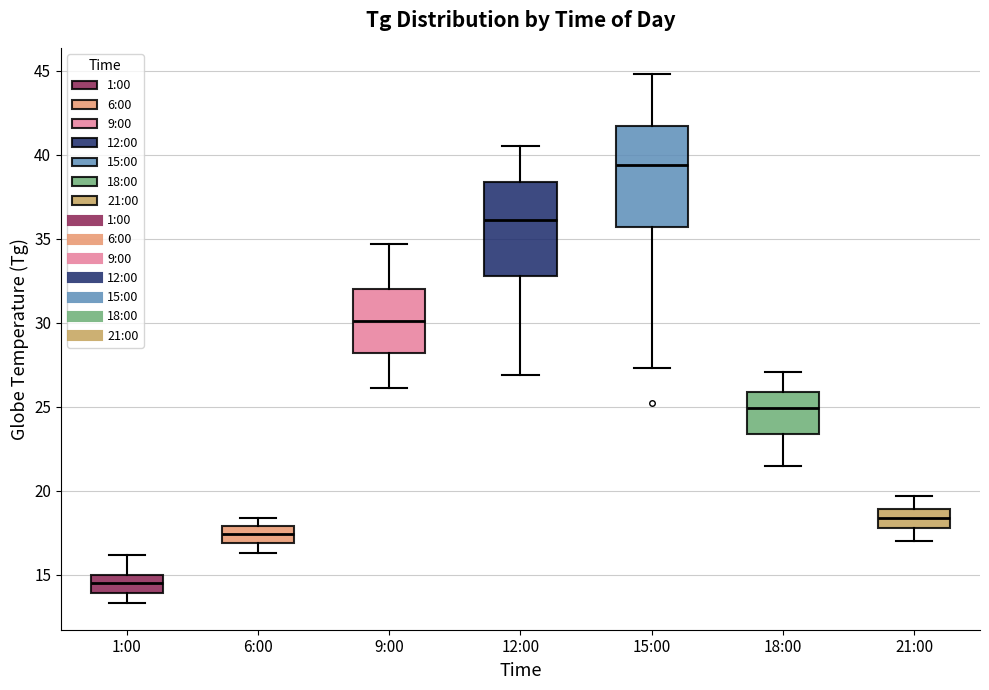

Where does the lower whisker of the box for 1:00 end on the y-axis? The values are not printed on the chart, so give them approximately, as read against the axis.

13.5